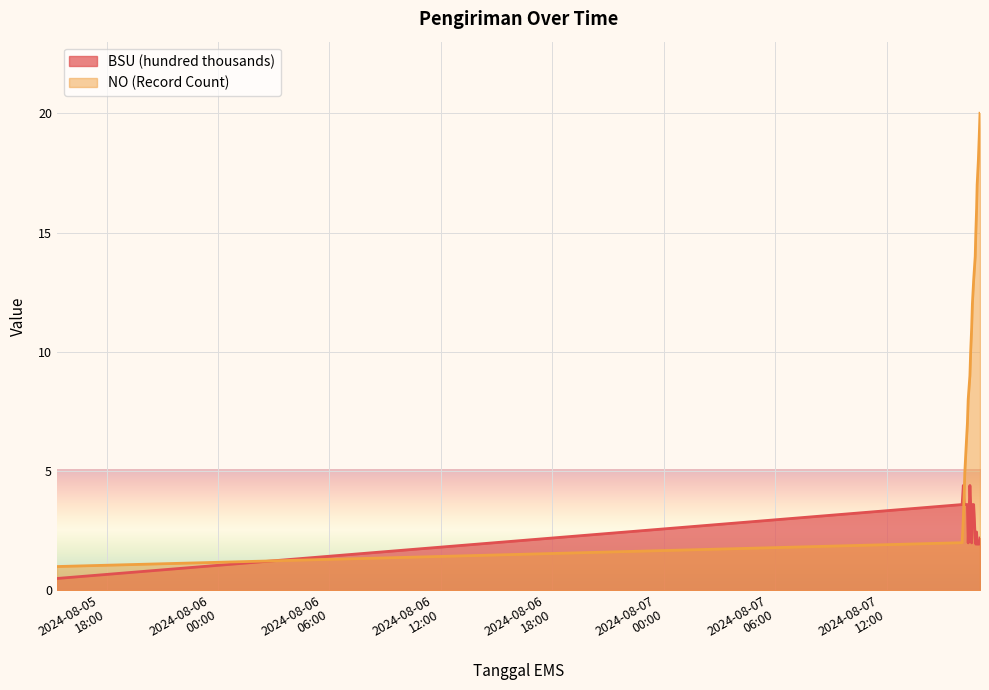

After their last crossing, which series has the higher values: Count or BSU (hundred thousands)?

Count